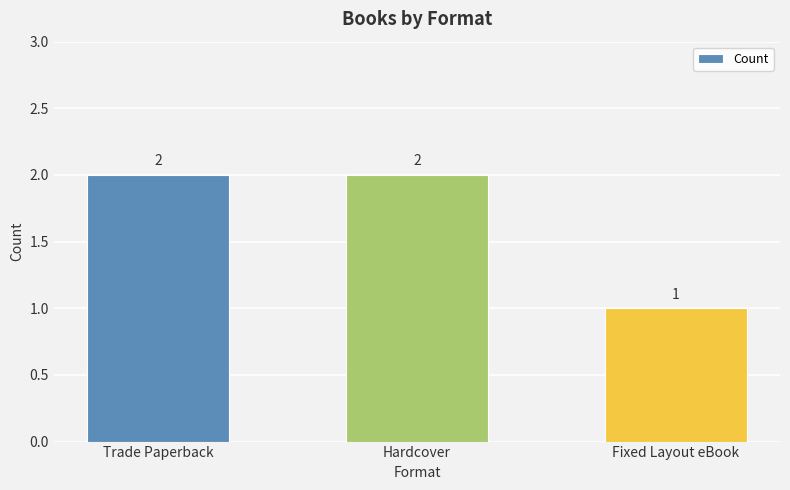

Count the values in the range 1 to 2.

3